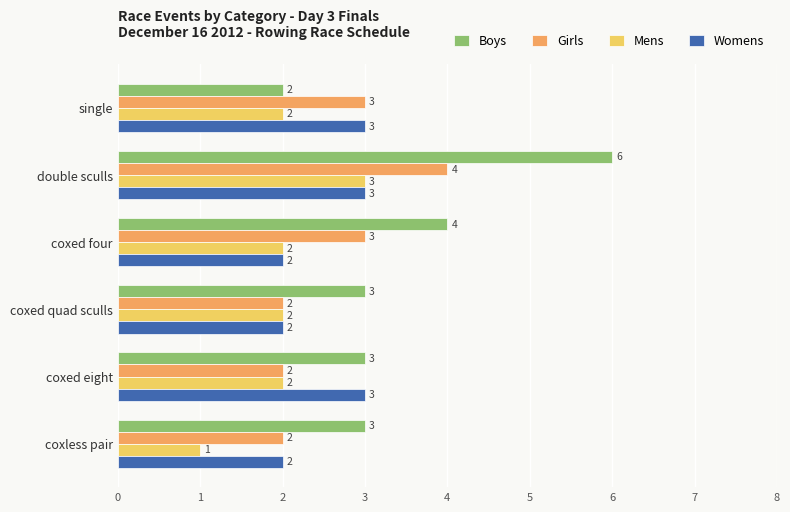

How many distinct data groups are displayed?

4